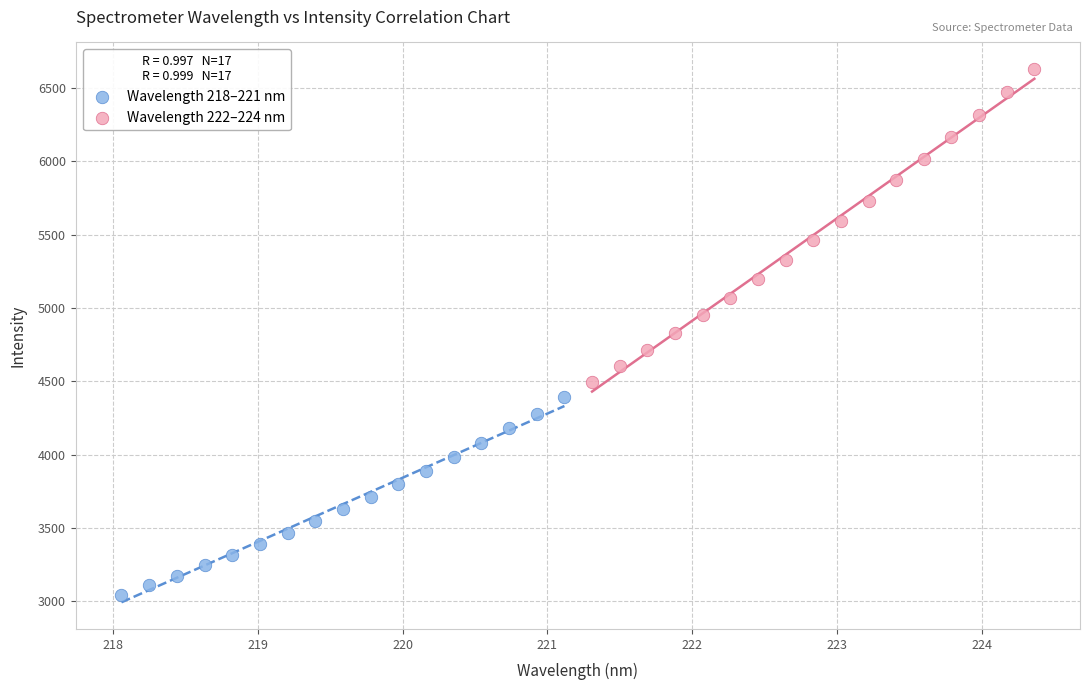

Which series has the largest Y range (max minus min)?

Wavelength 222–224 nm